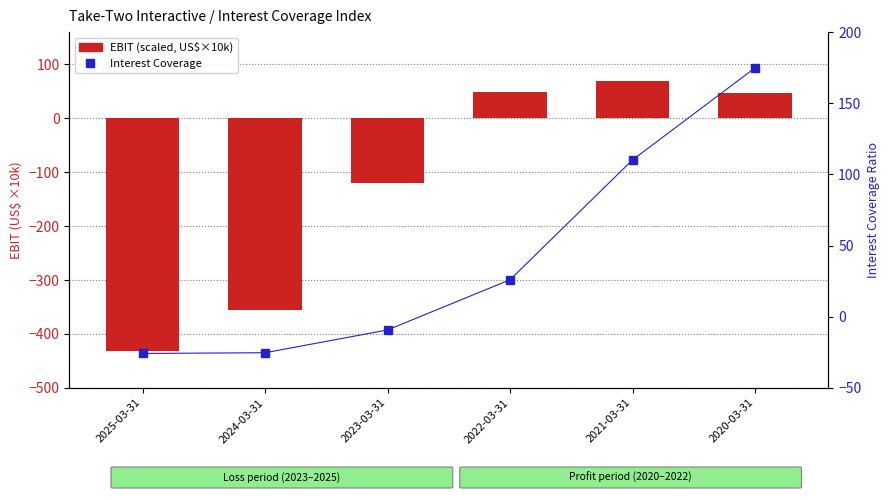

How many values in the EBIT (scaled, US$×10k) series exceed 46?

3